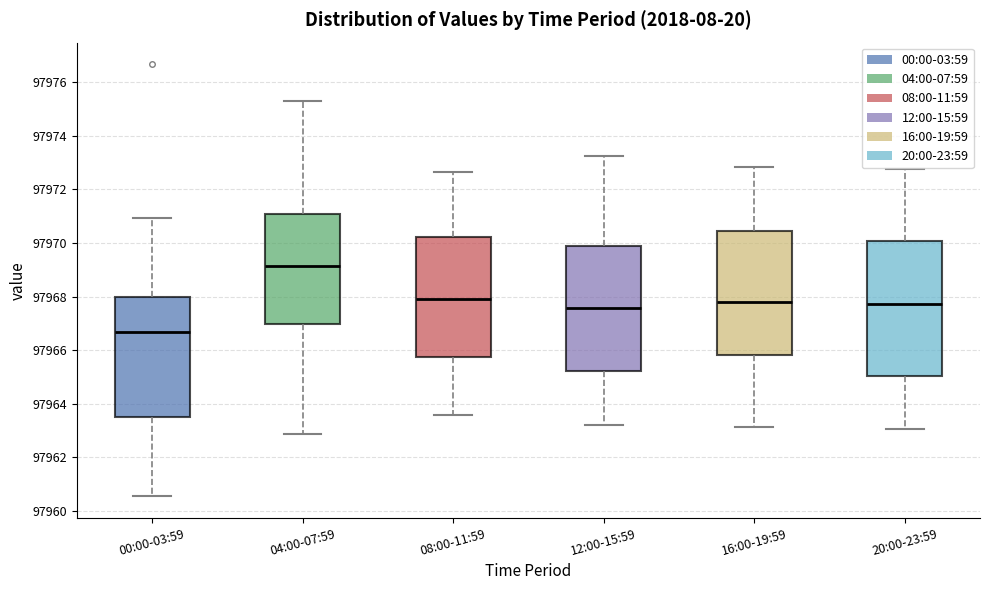

Reading left to right, read every box against the y-axis: the position of its median line, the range the box covers, and the ends of its whiskers. The values are not printed on the chart, so give them approximately, as read against the axis.

00:00-03:59: median 97966.6, box 97963.6 to 97968.0, whiskers 97960.6 to 97971.0
04:00-07:59: median 97969.2, box 97967.0 to 97971.0, whiskers 97962.8 to 97975.4
08:00-11:59: median 97967.8, box 97965.8 to 97970.2, whiskers 97963.6 to 97972.6
12:00-15:59: median 97967.6, box 97965.2 to 97970.0, whiskers 97963.2 to 97973.2
16:00-19:59: median 97967.8, box 97965.8 to 97970.4, whiskers 97963.2 to 97972.8
20:00-23:59: median 97967.8, box 97965.0 to 97970.0, whiskers 97963.0 to 97972.8